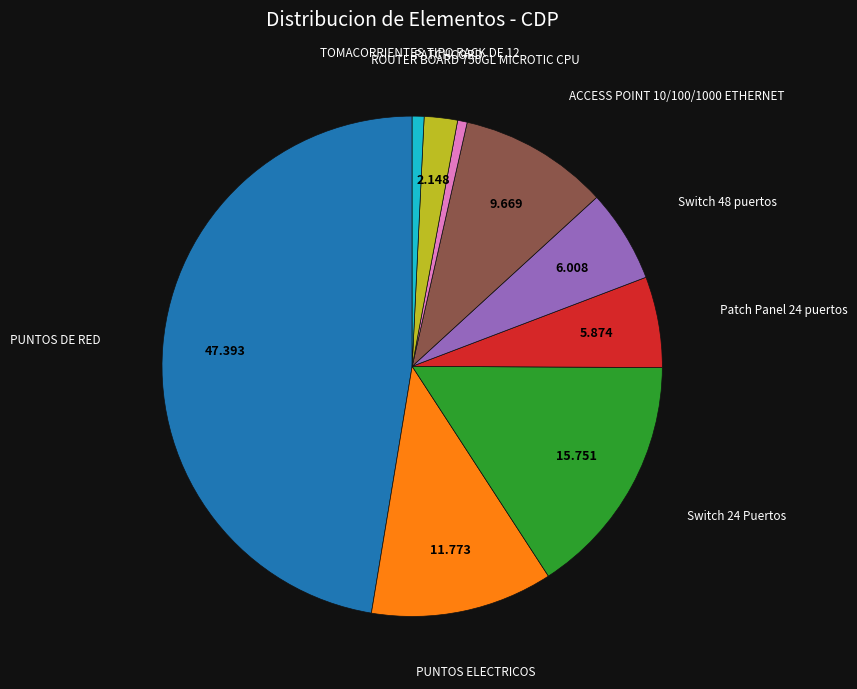

Does PATCHCORD represent more than half of the total?

No